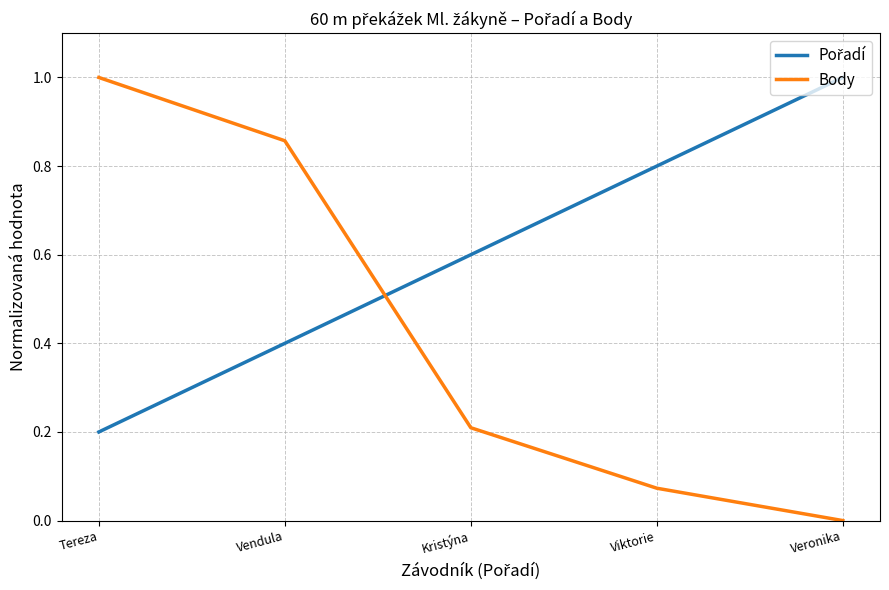

What is the difference between the second highest and second lowest values in the Body series?

0.8